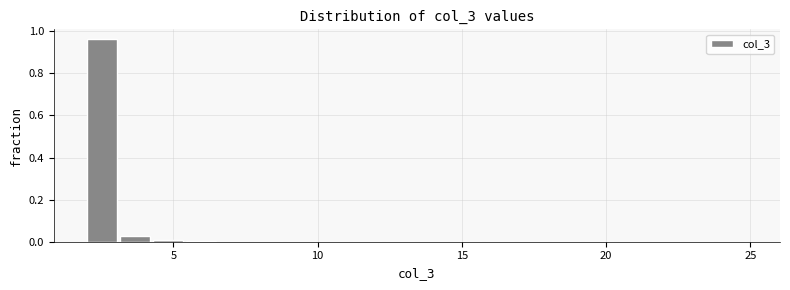

Around what value on the x-axis is the tallest bar? Give the approximate position of its centre, as read against the axis.

2.5